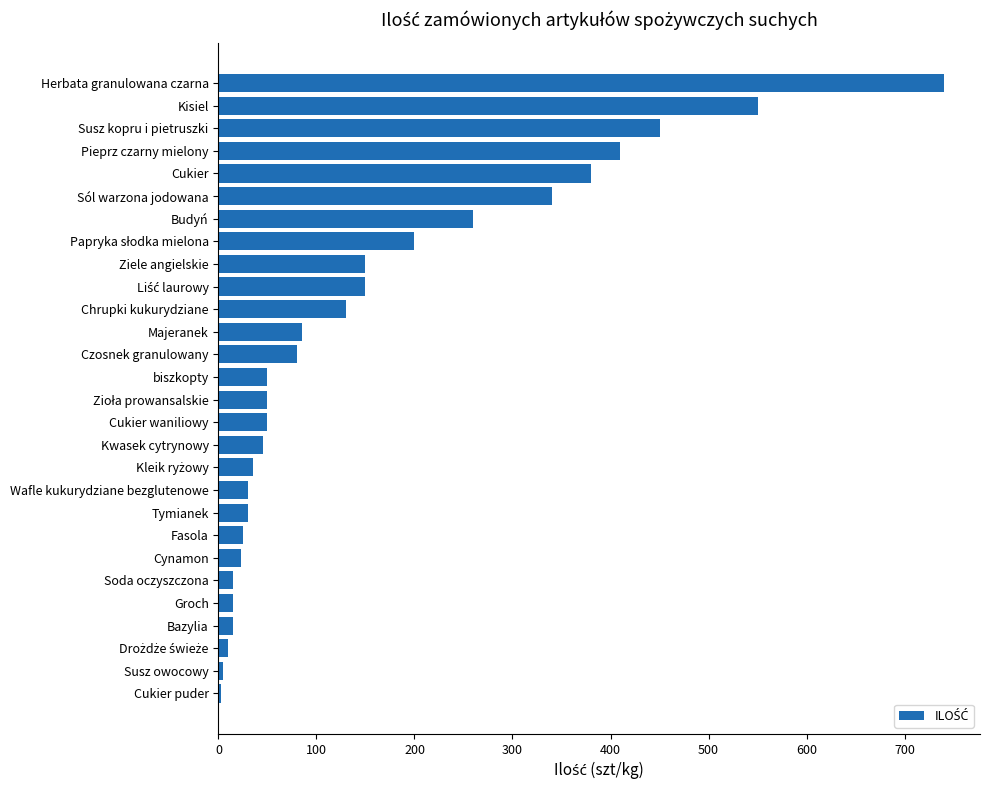

Which has a higher value, Kisiel or Kwasek cytrynowy?

Kisiel